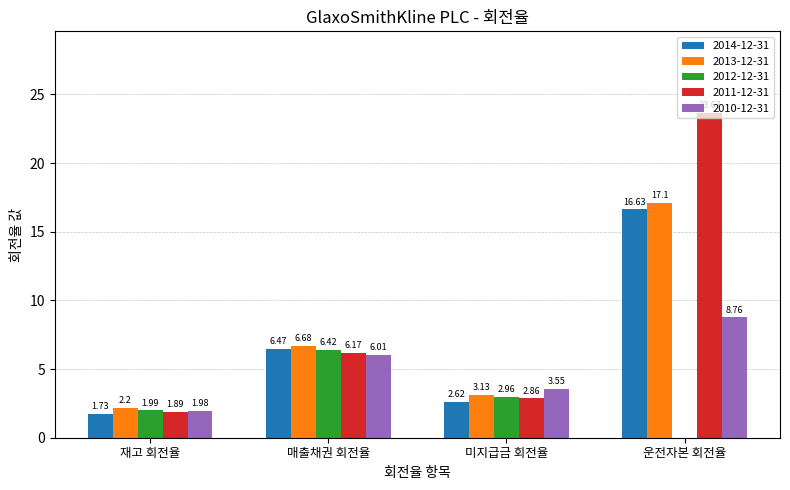

Which series changed the most between 재고 회전율 and 미지급금 회전율?

2010-12-31